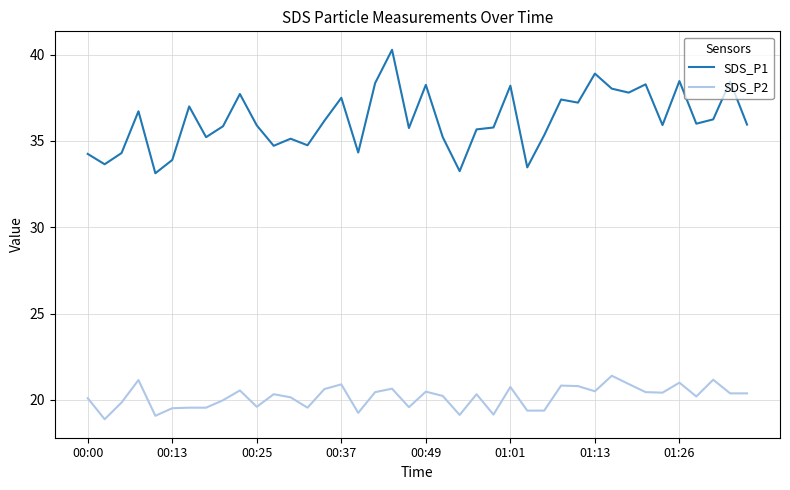

Rank the series by their maximum value, from lowest to highest.

SDS_P2, SDS_P1